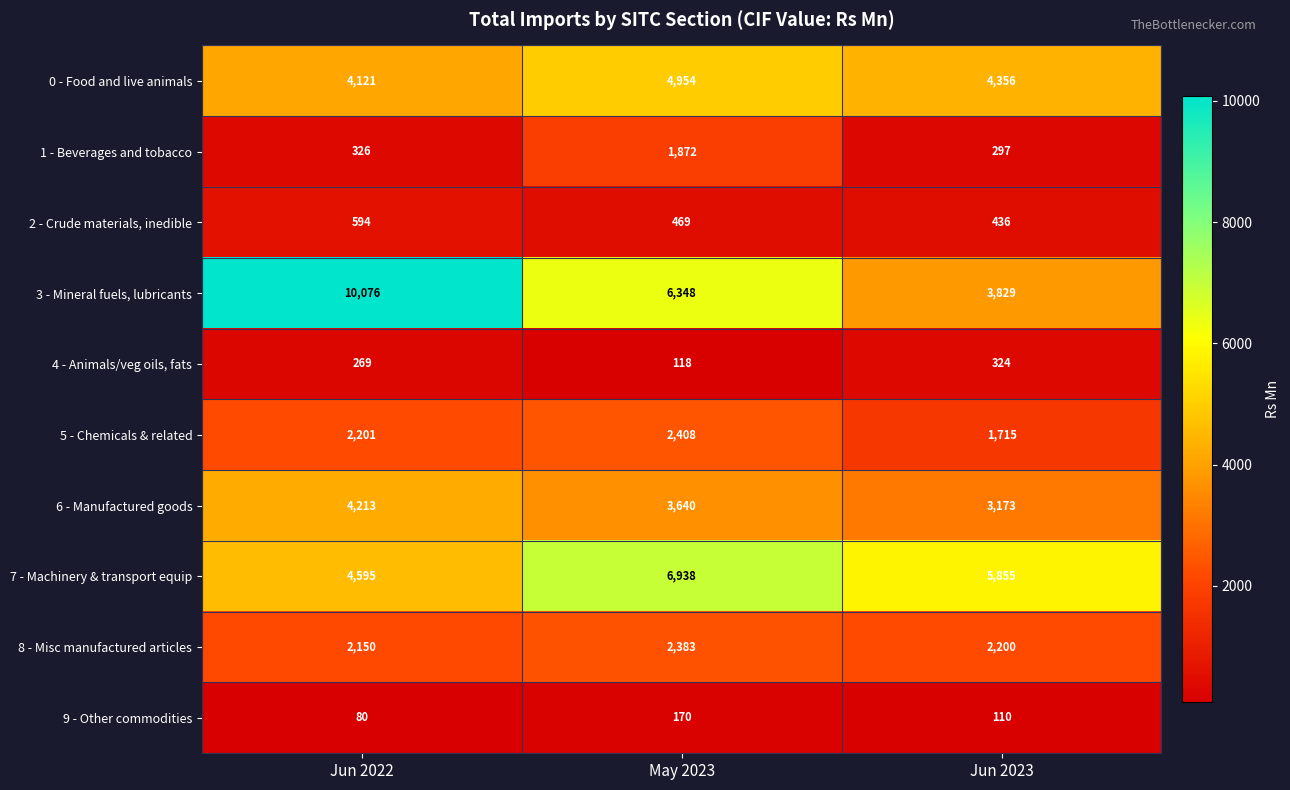

Reading right to left, list all the values displayed in this chart.

0 - Food and live animals: 4356	4954	4121
1 - Beverages and tobacco: 297	1872	326
2 - Crude materials, inedible: 436	469	594
3 - Mineral fuels, lubricants: 3829	6348	10076
4 - Animals/veg oils, fats: 324	118	269
5 - Chemicals & related: 1715	2408	2201
6 - Manufactured goods: 3173	3640	4213
7 - Machinery & transport equip: 5855	6938	4595
8 - Misc manufactured articles: 2200	2383	2150
9 - Other commodities: 110	170	80